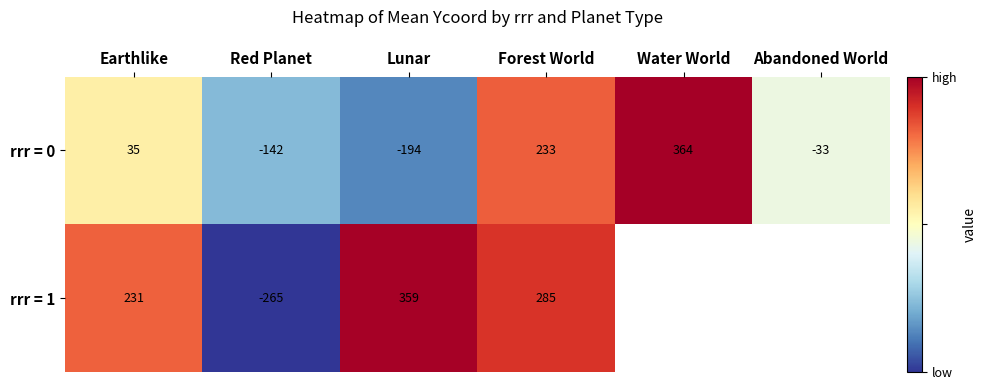

What is the average value of the rrr = 0 series?

43.8